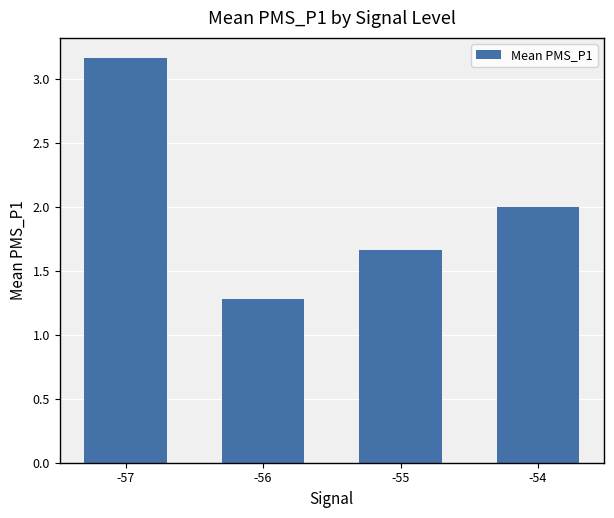

What is the value of the 2nd bar from the left?

1.3